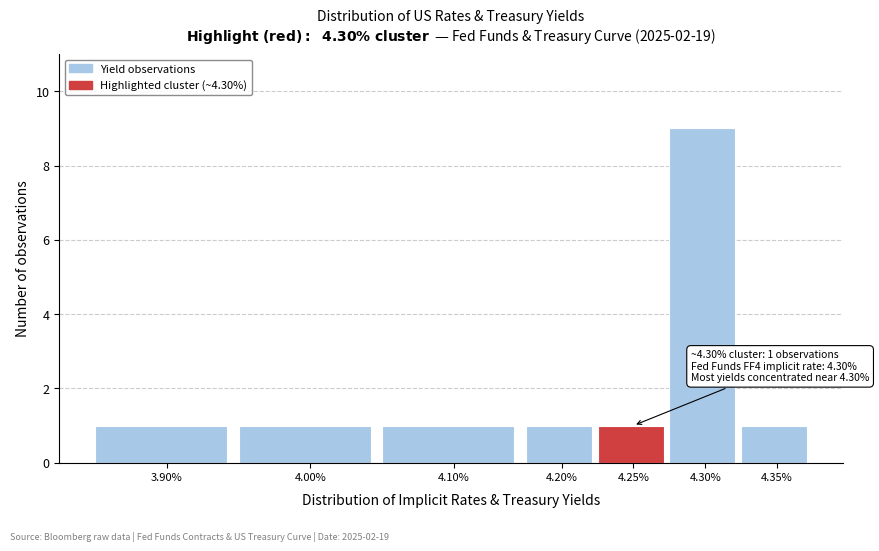

Reading left to right, extract all data points from this chart.

1	1	1	1	1	9	1